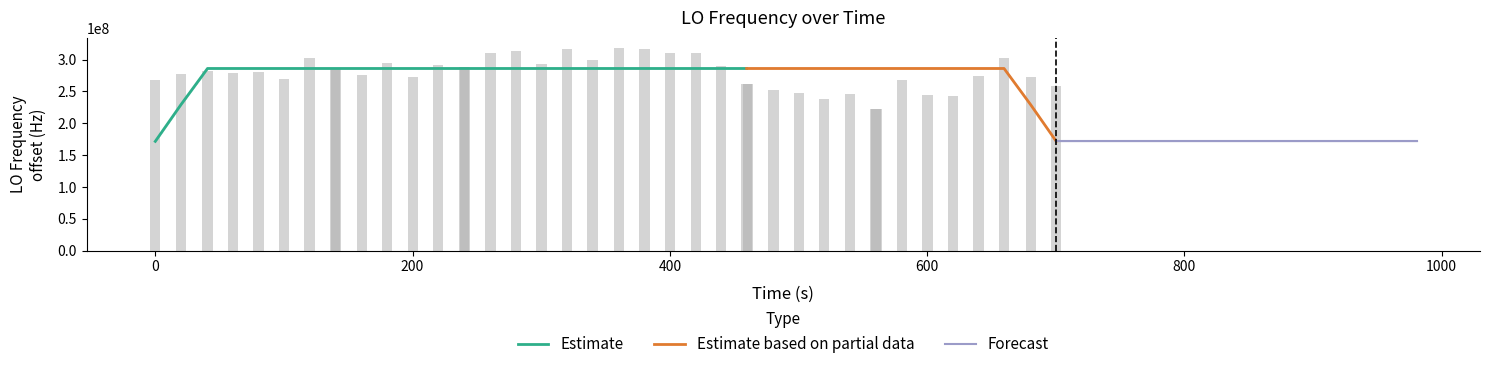

What is the maximum value for Estimate?

286047003.7